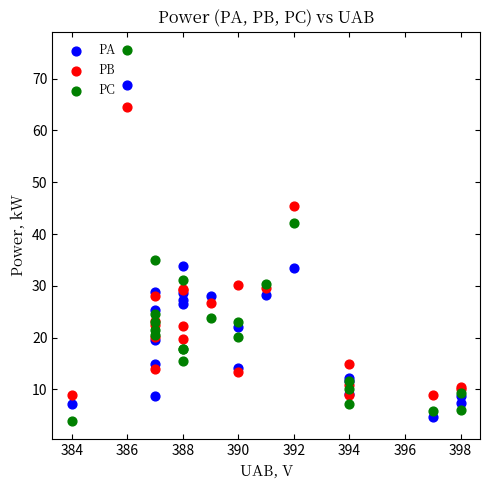

In the PA series, what Y value is closest to 36?

33.9